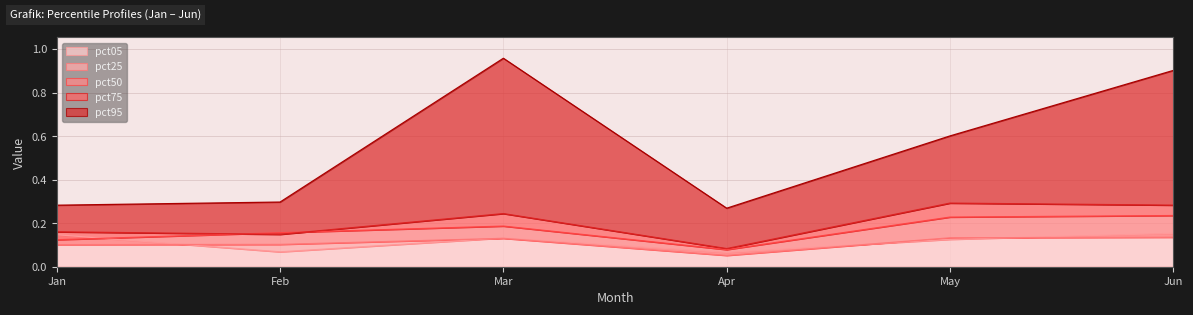

At which category does the chart reach its minimum across all series?

Apr